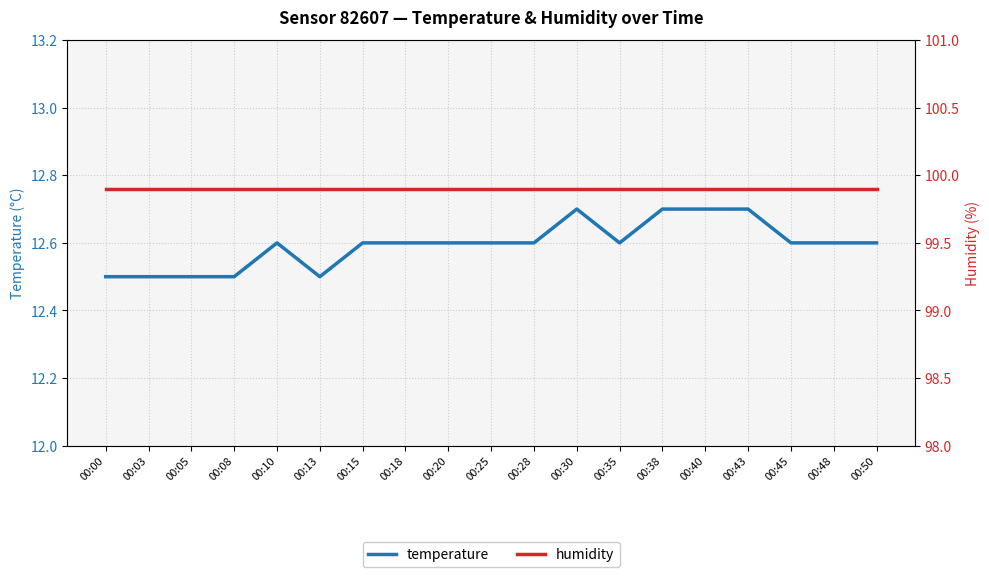

Which has a higher value, 00:08 or 00:13?

00:08